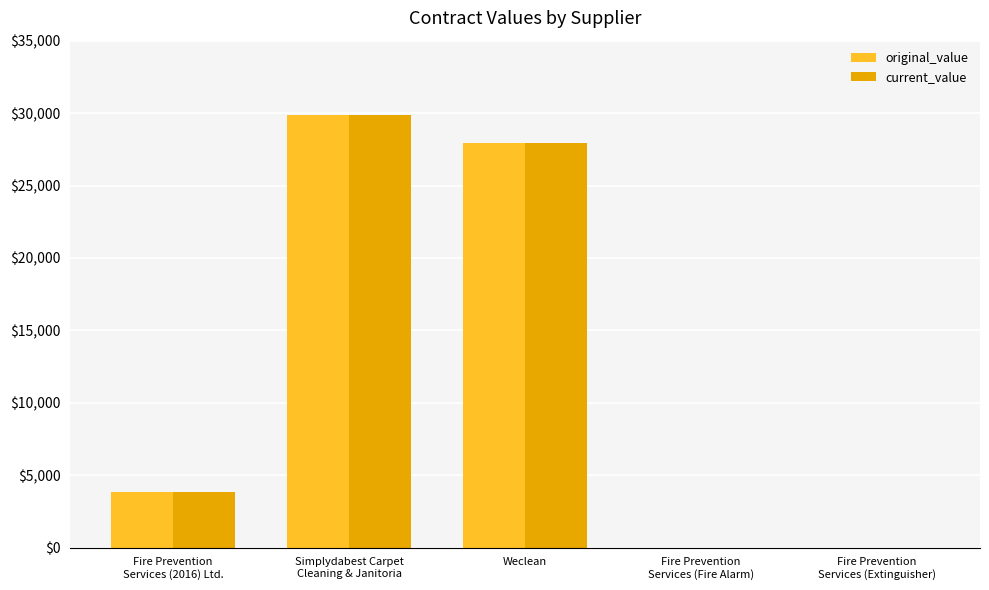

Which category has the highest value across all series?

Simplydabest Carpet
Cleaning & Janitoria